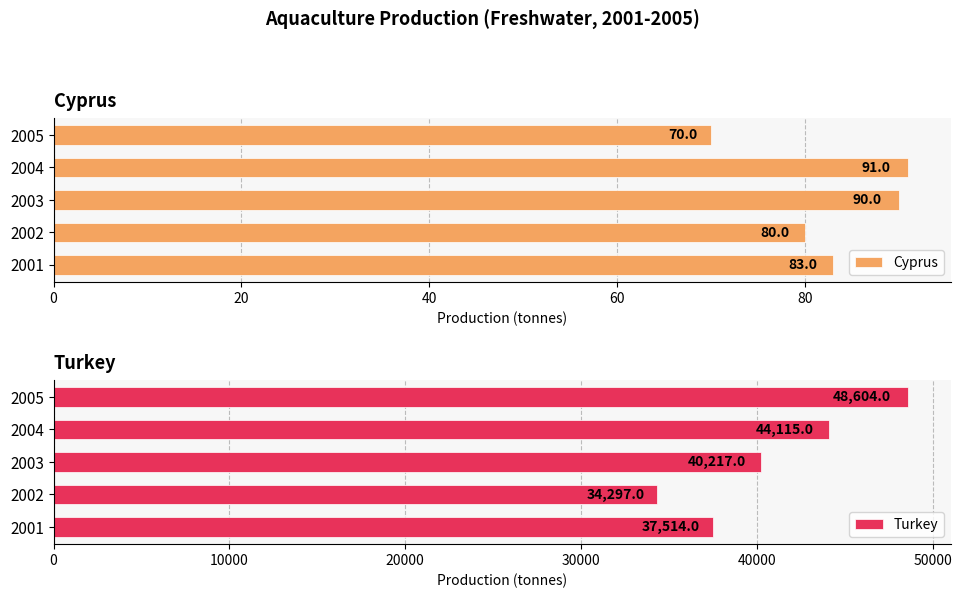

What is the approximate value of Cyprus at 2004, to the nearest 5?

90